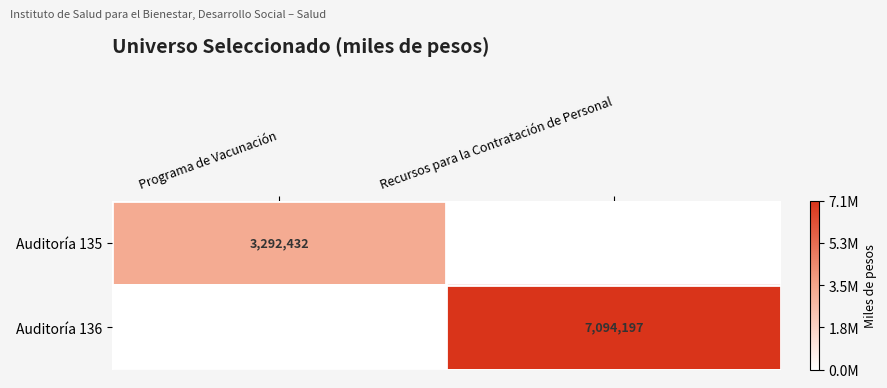

The value of Auditoría 136 at Recursos para la Contratación de Personal is 7094197. True or false?

True